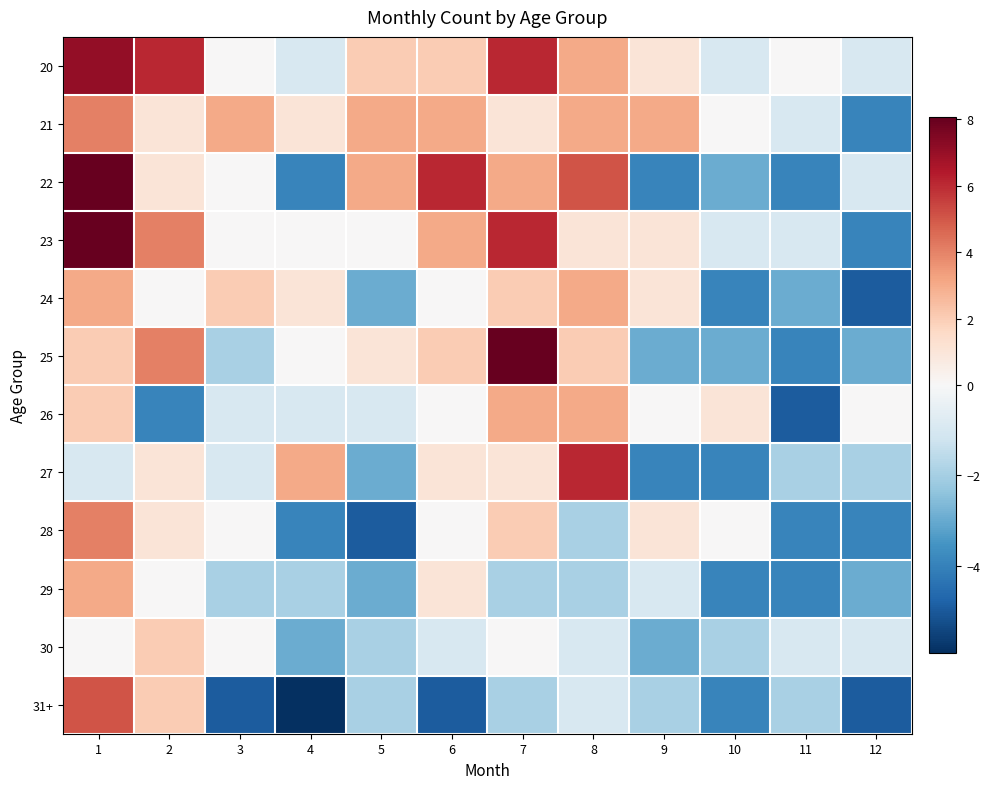

At which category is the sum across all series the highest?

1